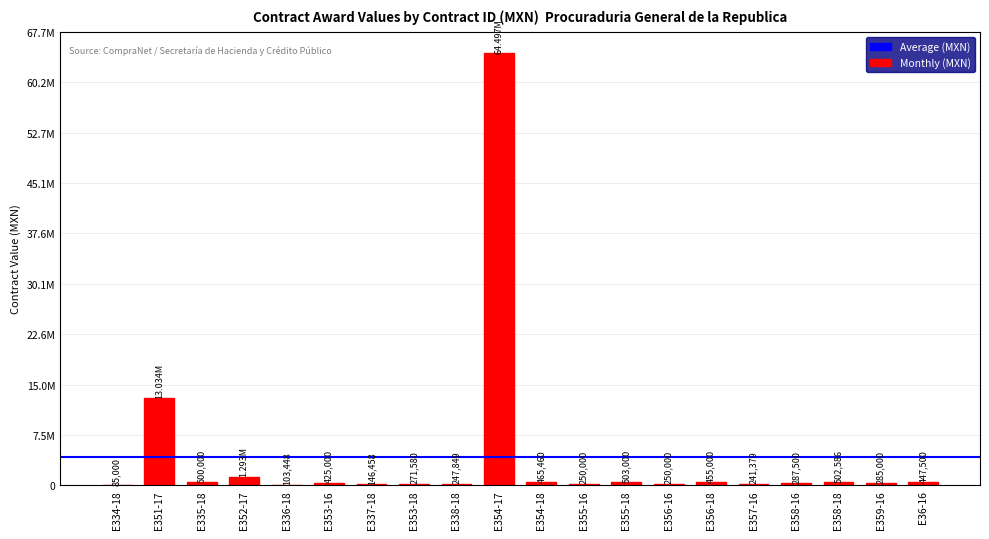

Does the chart contain stacked bars?

No